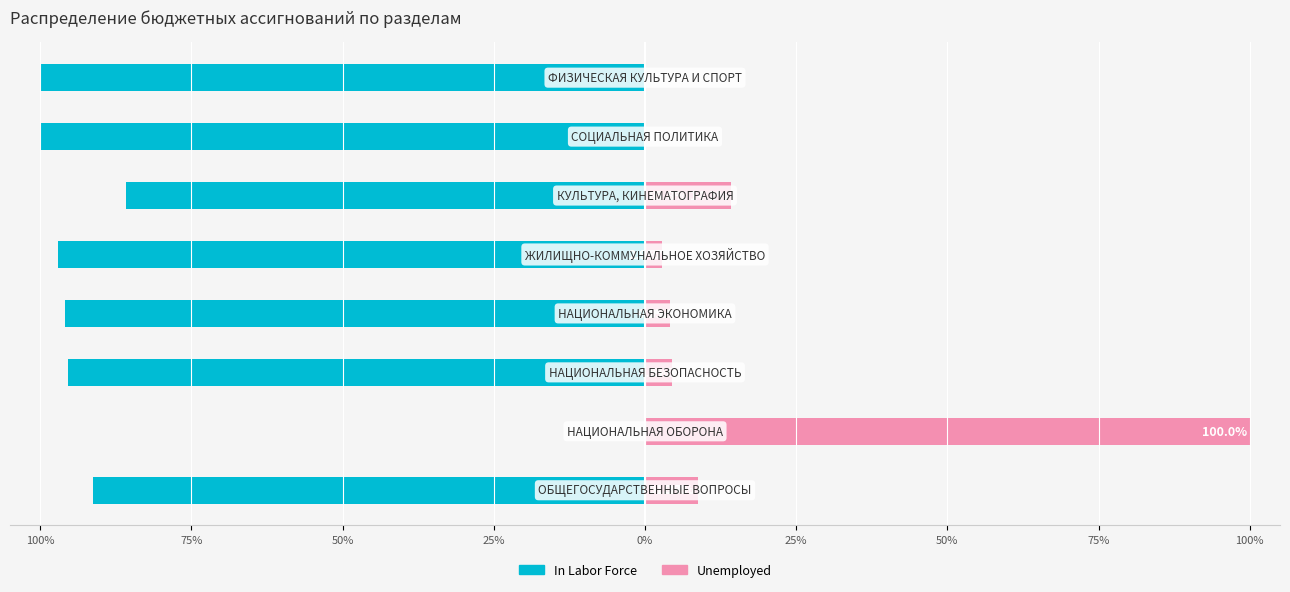

Rank the series by their maximum value, from lowest to highest.

In Labor Force, Unemployed